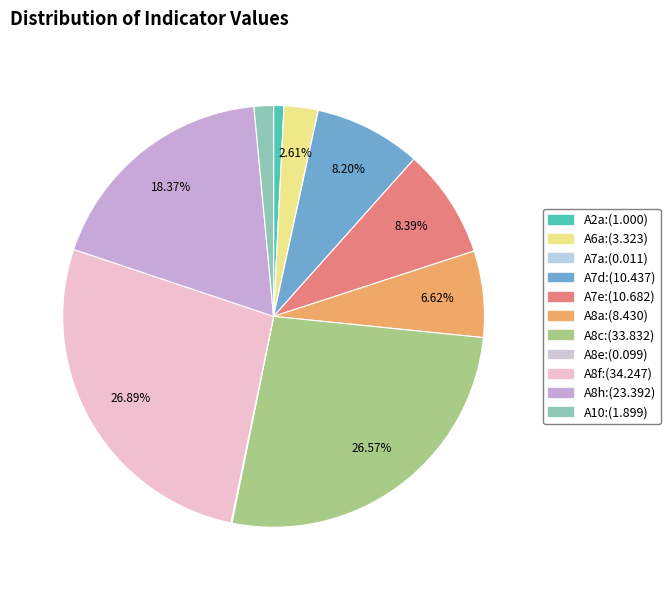

Combined, do A7a and A6a account for over 50%?

No